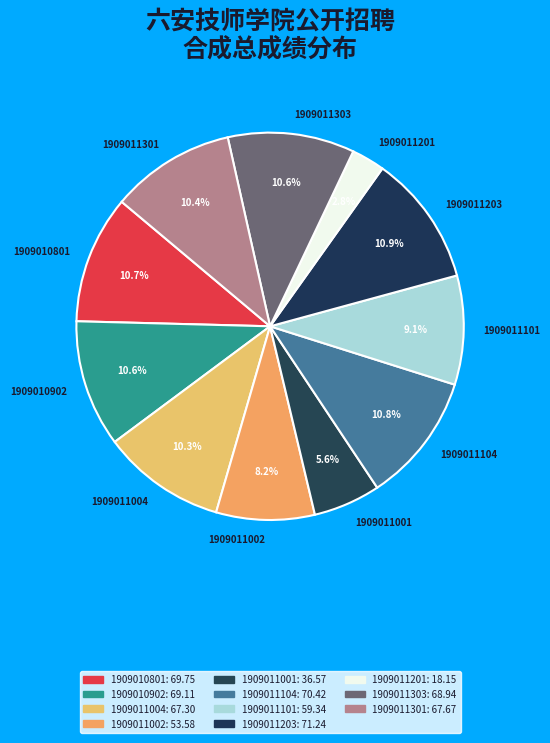

Count the number of slices in the pie.

11